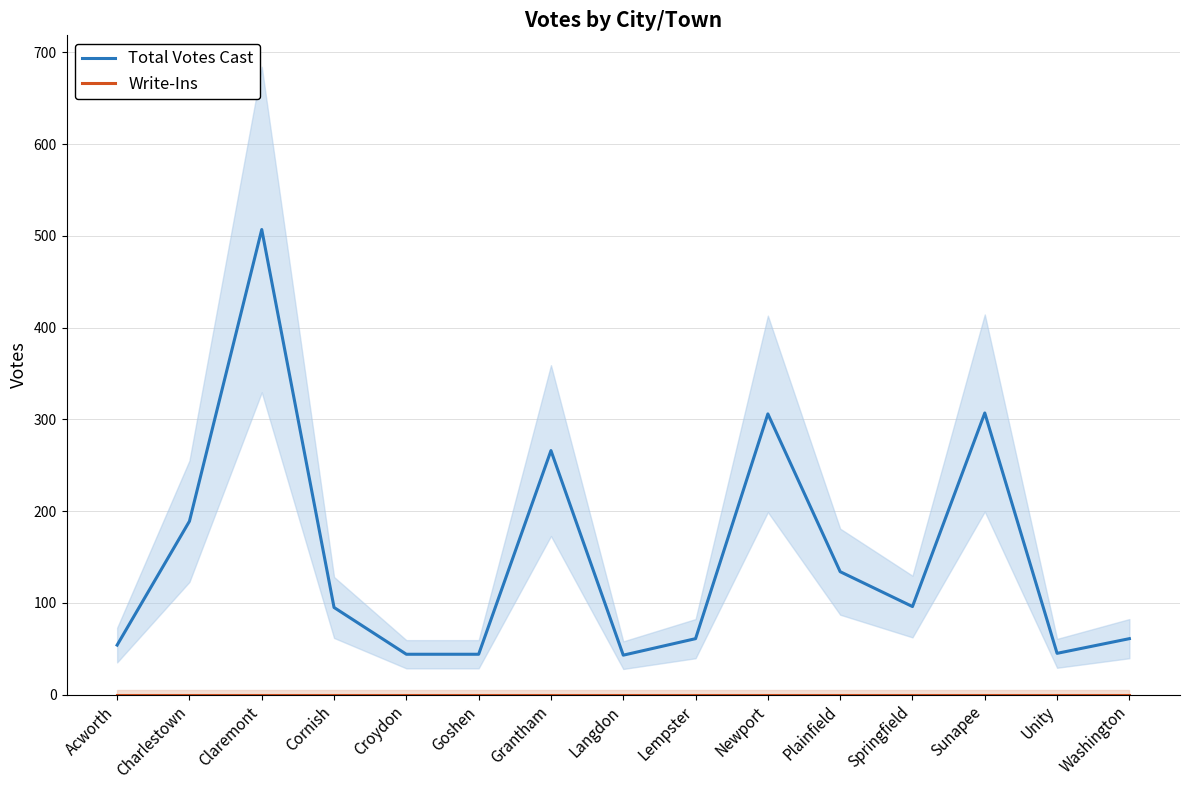

Is this an area chart (filled region under the line)?

No